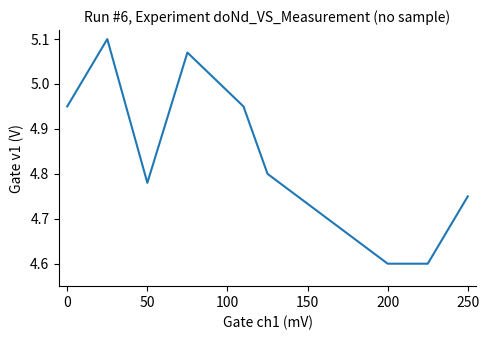

What is the difference between the second highest and minimum values?

0.5